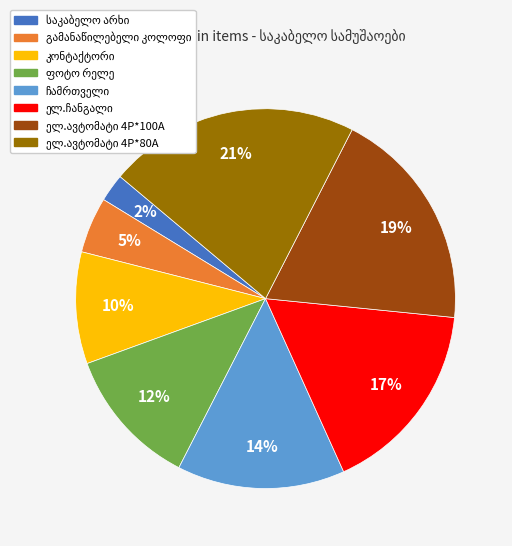

Is there a majority slice in this chart?

No